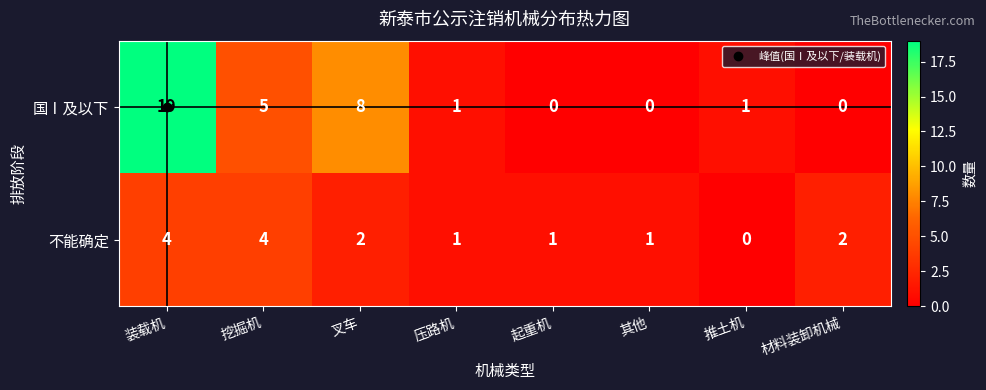

The value of 国Ⅰ及以下 at 装载机 is 7. True or false?

False